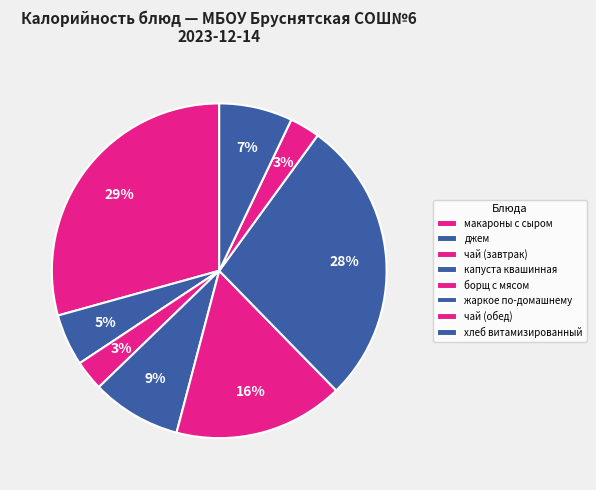

How many segments does this pie chart have?

8